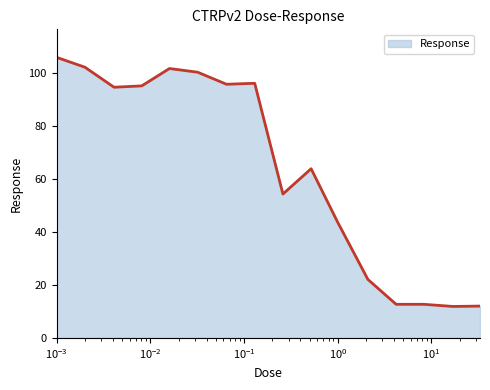

How many series are shown in this chart?

1